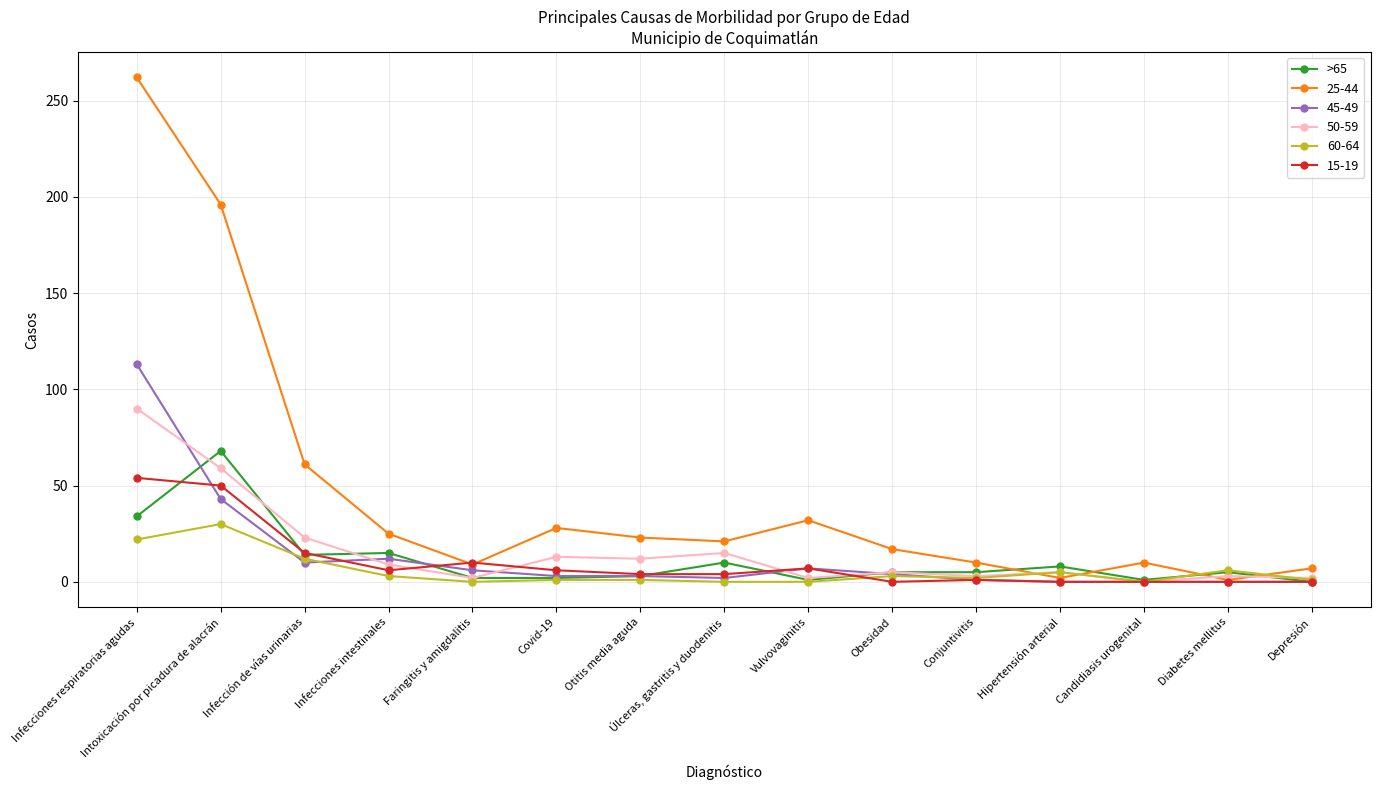

The value of 60-64 at Infección de vías urinarias is 12. True or false?

True